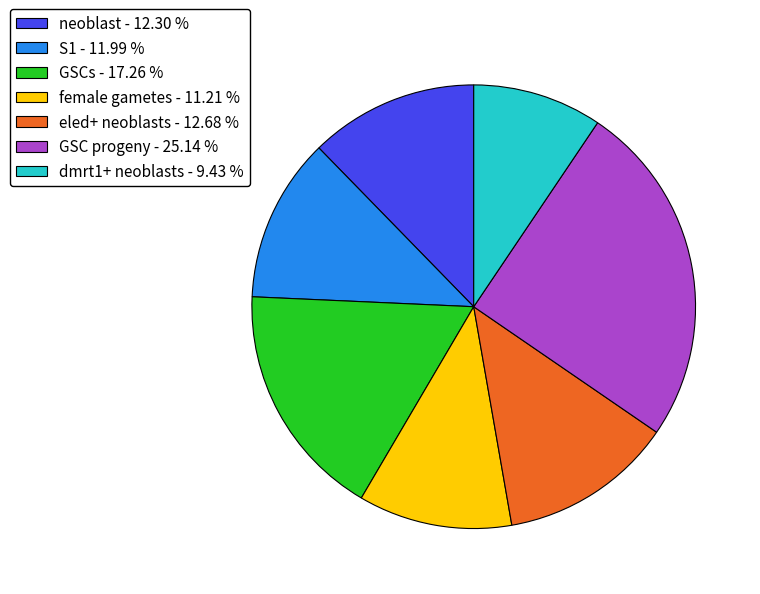

Between neoblast - 12.30 % and GSC progeny - 25.14 %, which is larger?

GSC progeny - 25.14 %